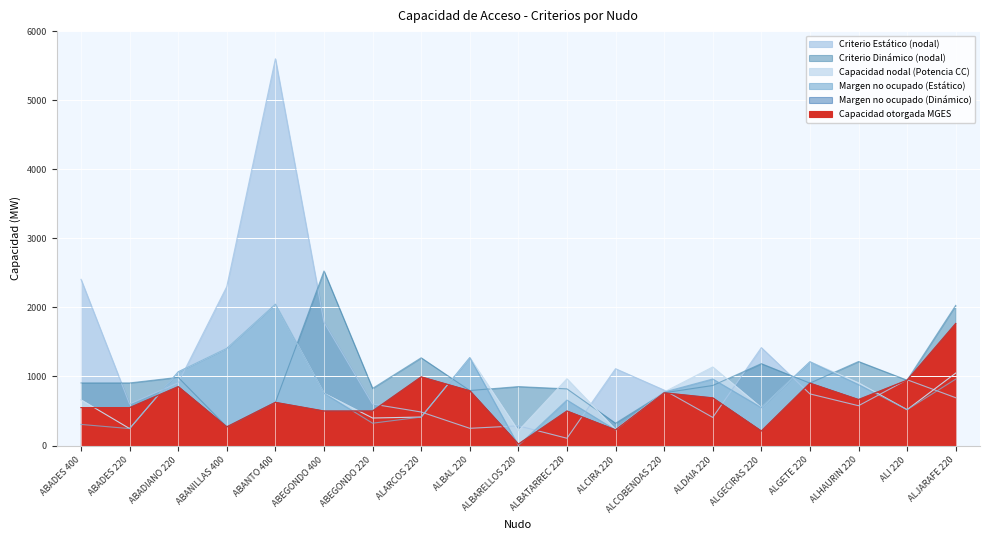

What is the sum of the Capacidad nodal (Potencia CC) values at ALI 220 and ALGECIRAS 220?

1068